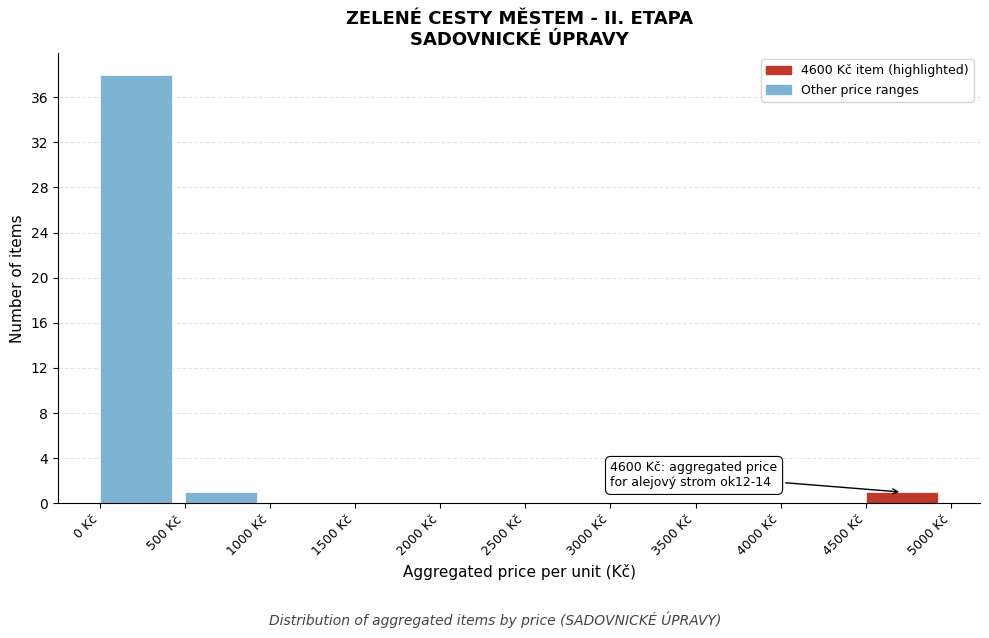

Over which range of the x-axis is the bar tallest?

0 to 500